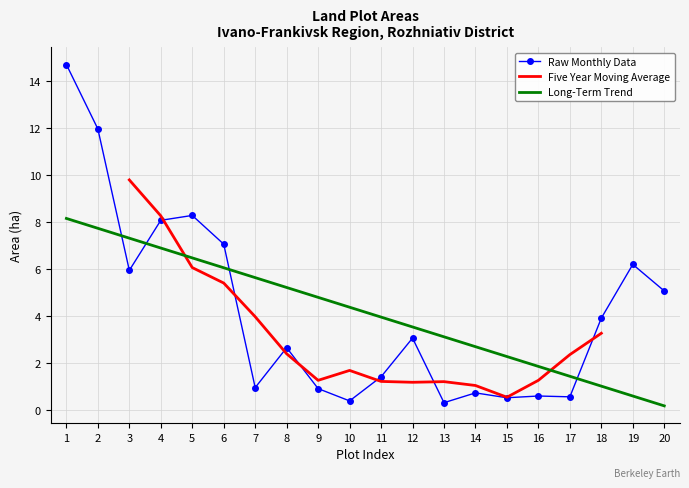

The Raw Monthly Data series shows 0.5 at 15. True or false?

True